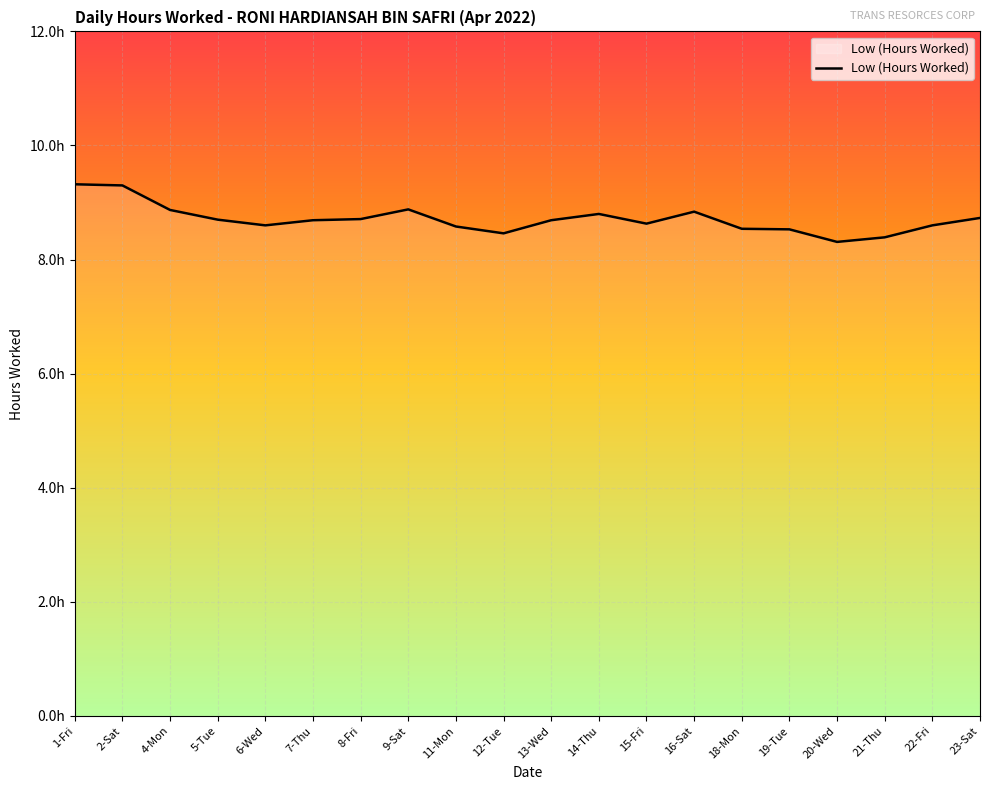

What position from the left is 1-Fri?

1